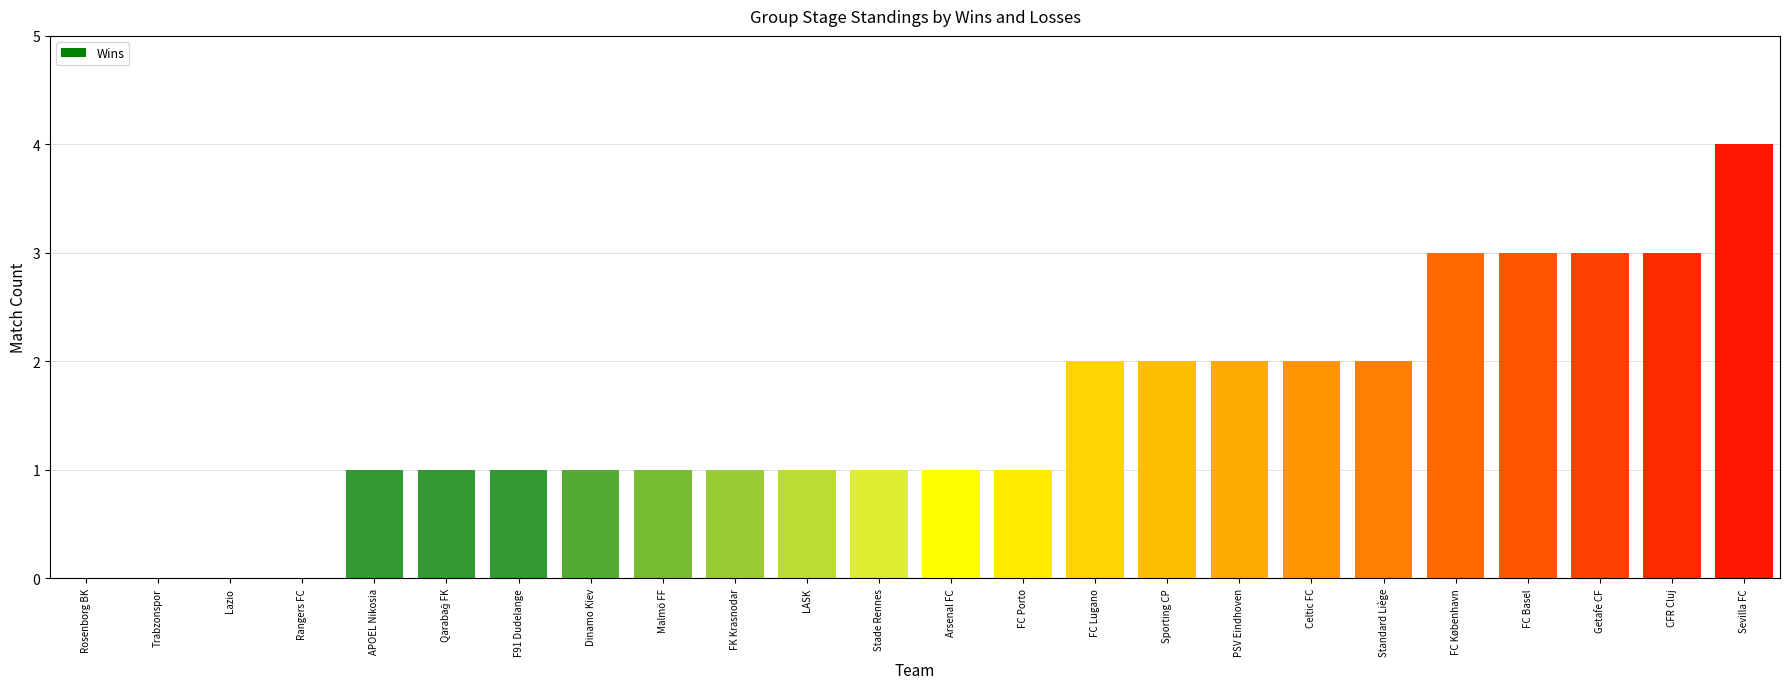

The value of Wins at Sporting CP is 3. True or false?

False